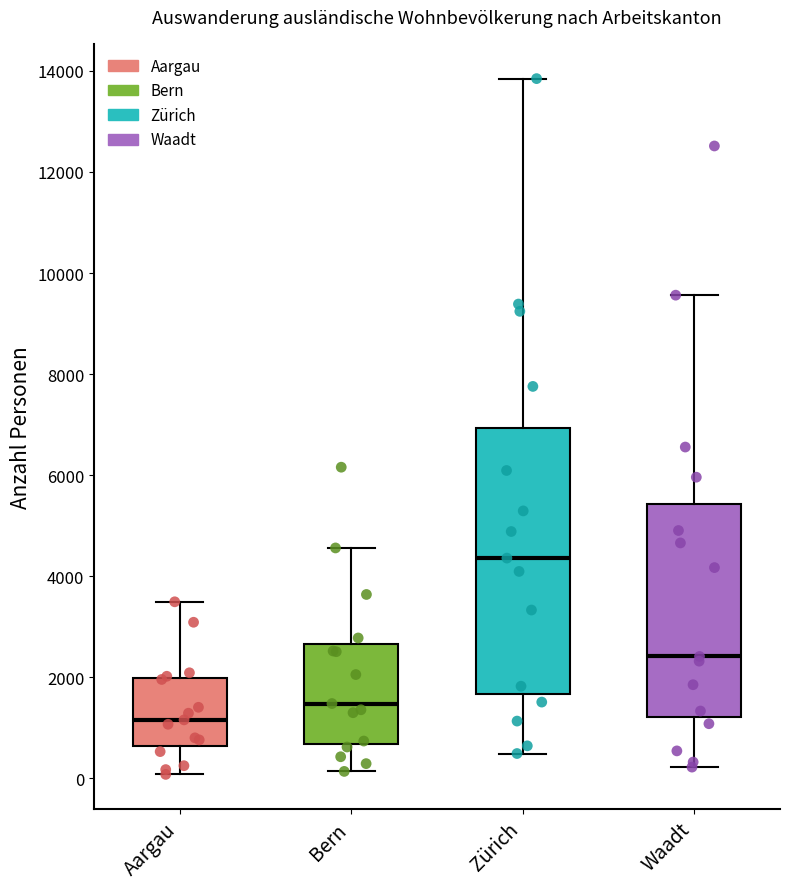

Which box's median line is the lowest?

Aargau